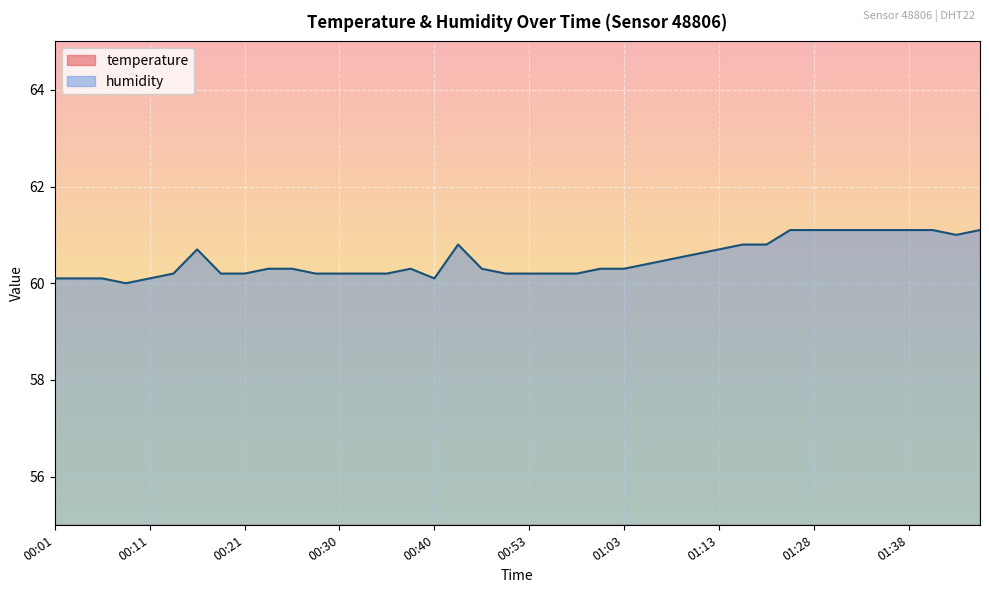

True or false: humidity has more than 1 interior local peaks.

True